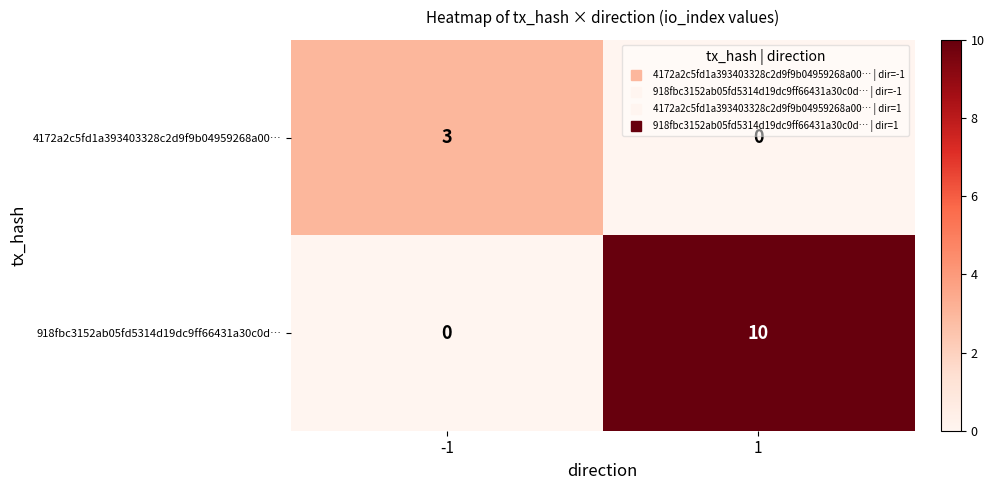

Reading left to right, list all the values displayed in this chart.

4172a2c5fd1a393403328c2d9f9b04959268a00…: 3	0
918fbc3152ab05fd5314d19dc9ff66431a30c0d…: 0	10